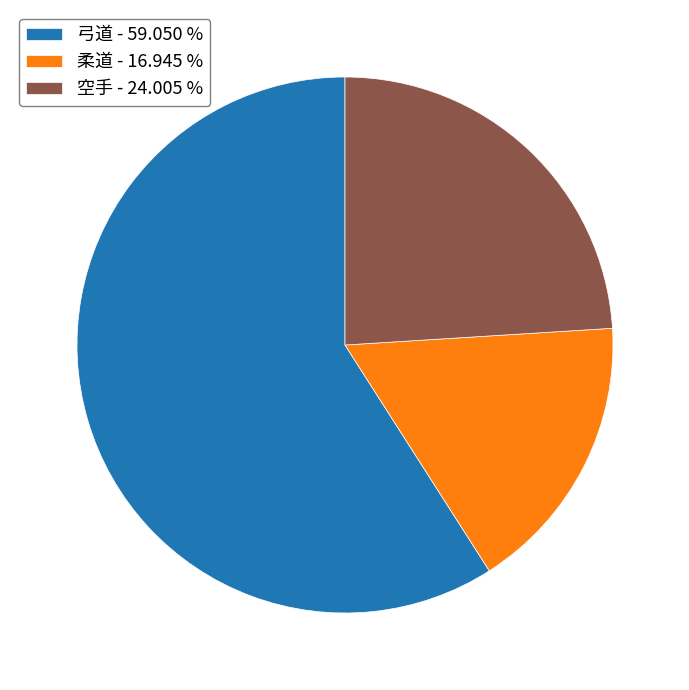

The 柔道 slice represents 17% of the pie. True or false?

True